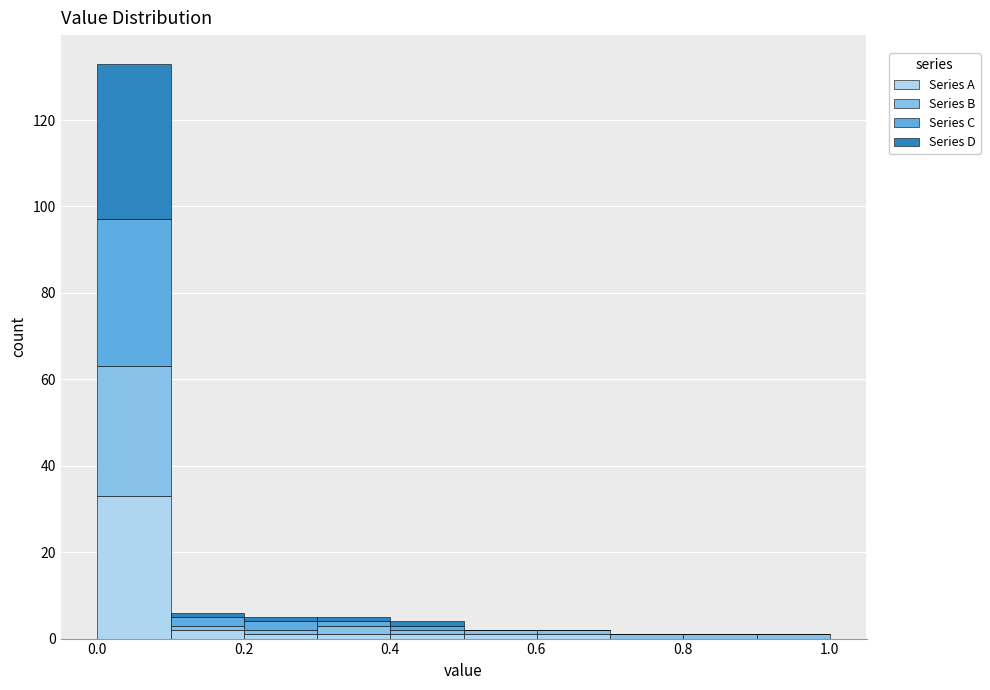

Which range on the x-axis has the tallest stacked bar (by total height)?

0.0 to 0.1